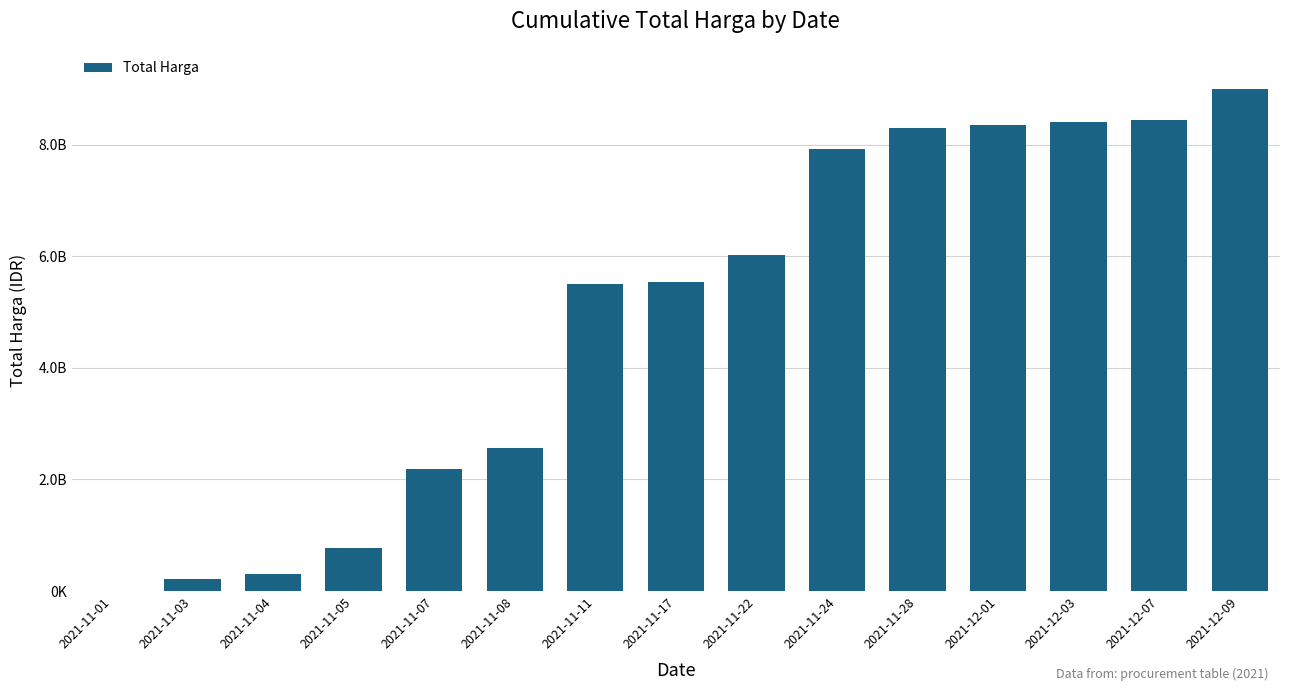

Which has a higher value, 2021-11-28 or 2021-12-09?

2021-12-09